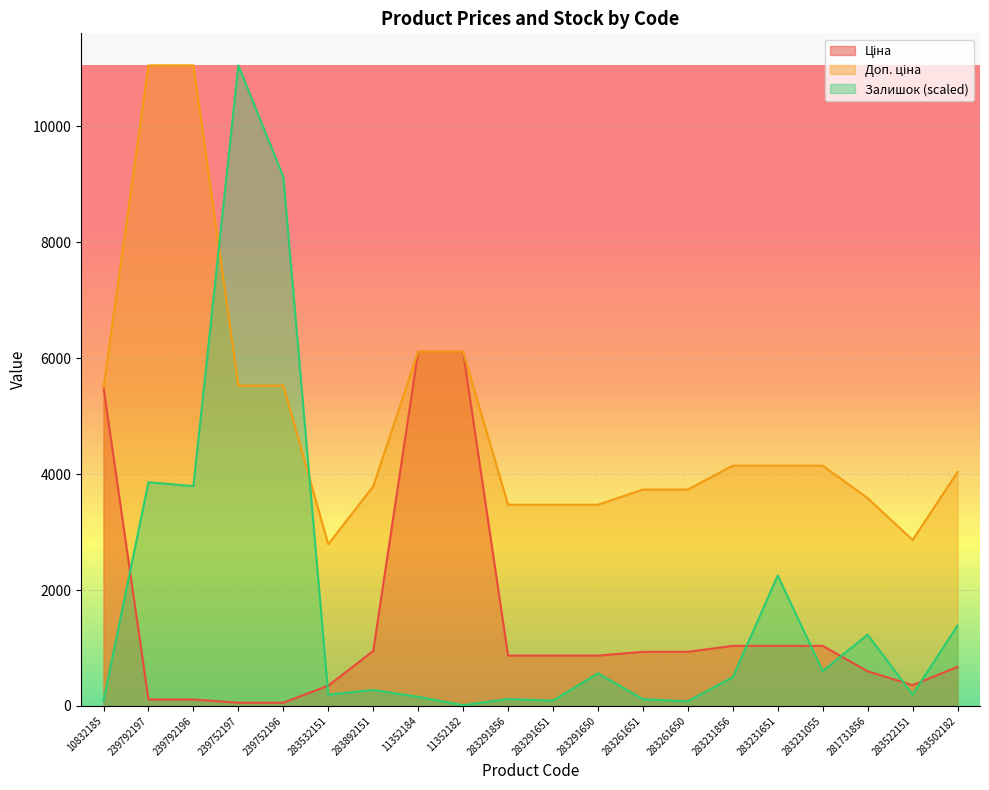

What is the sum of the Доп. ціна values at 283291651 and 239792197?

14527.1